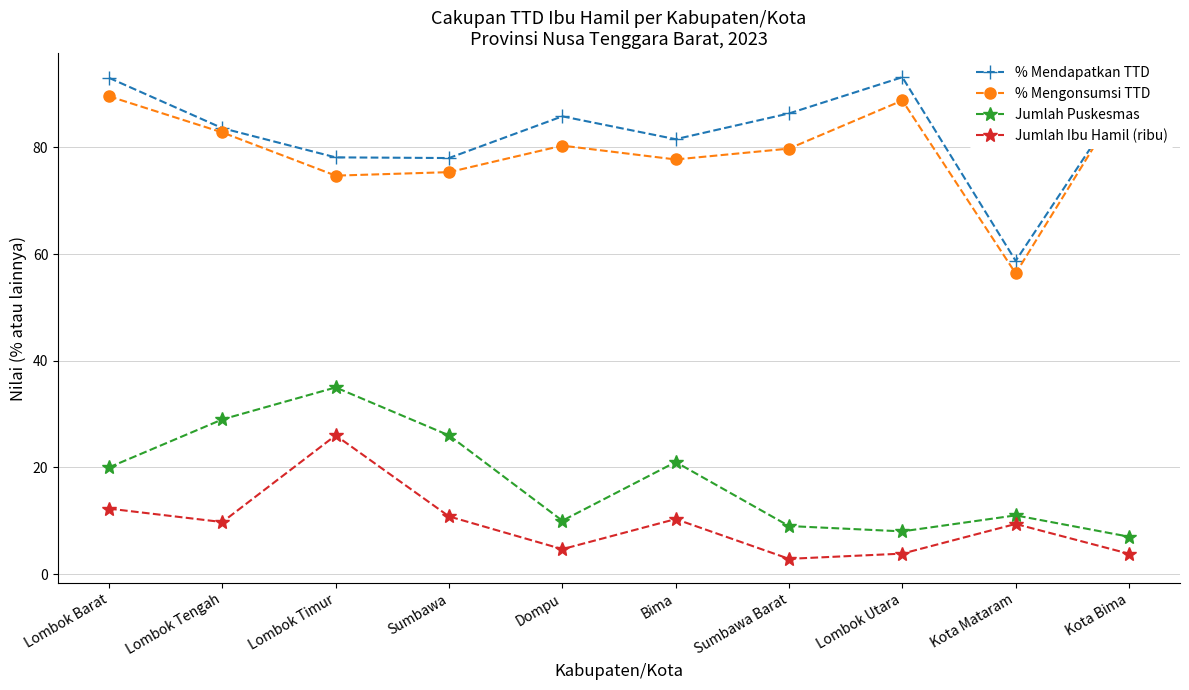

What is the lowest value of the Jumlah Ibu Hamil (ribu) series?

2.9